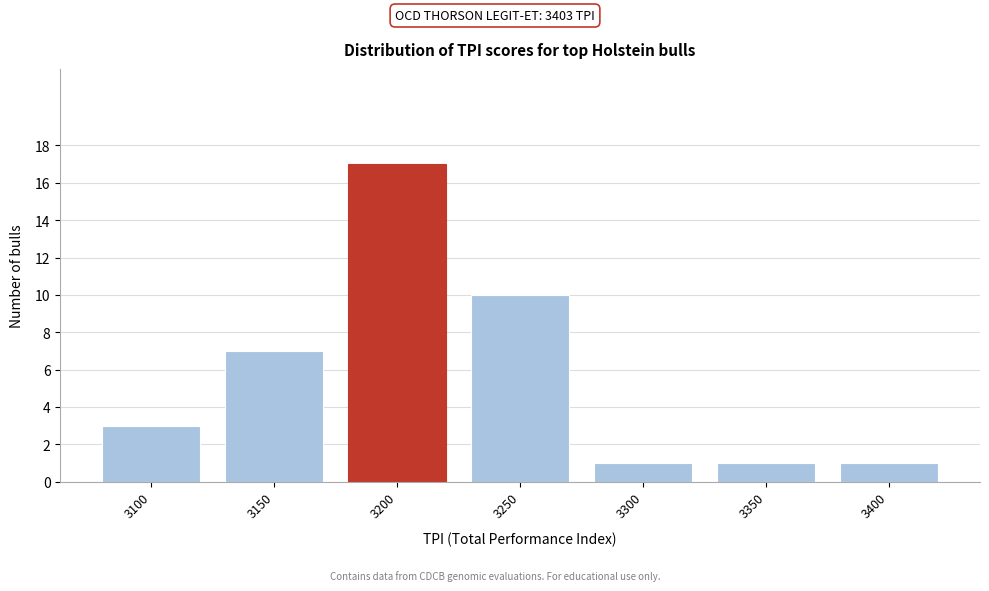

Reading left to right, transcribe all the data shown in this chart.

3	7	17	10	1	1	1